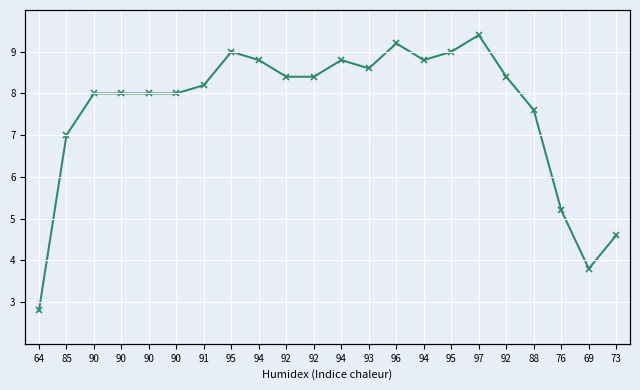

List the labels in order of Humidité (%) value, smallest first.

64, 69, 73, 76, 85, 88, 90, 90, 90, 90, 91, 92, 92, 92, 93, 94, 94, 94, 95, 95, 96, 97